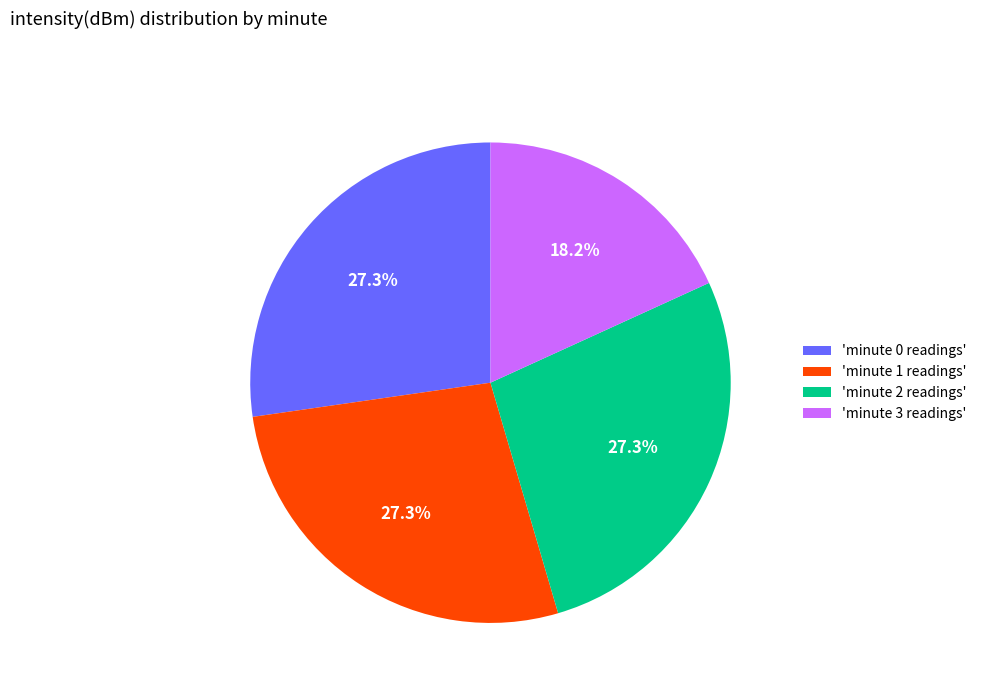

What is the ratio of the value at 'minute 0 readings' to the value at 'minute 1 readings'?

1.0